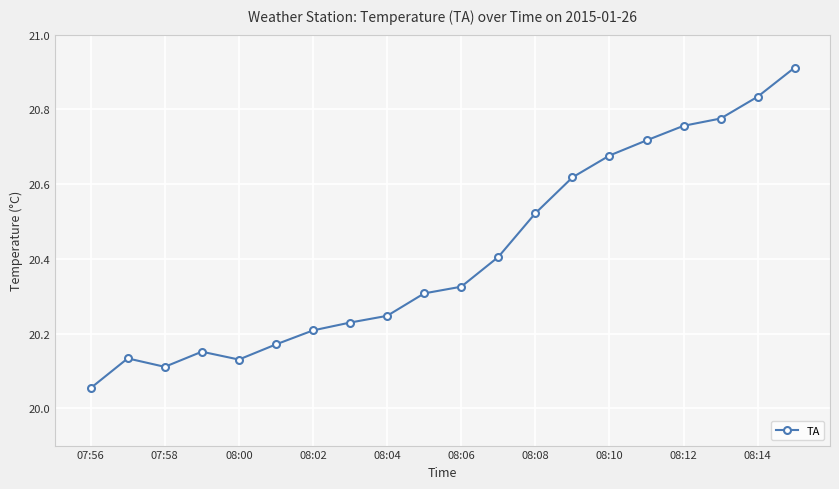

What is the difference between the maximum and minimum values?

0.9